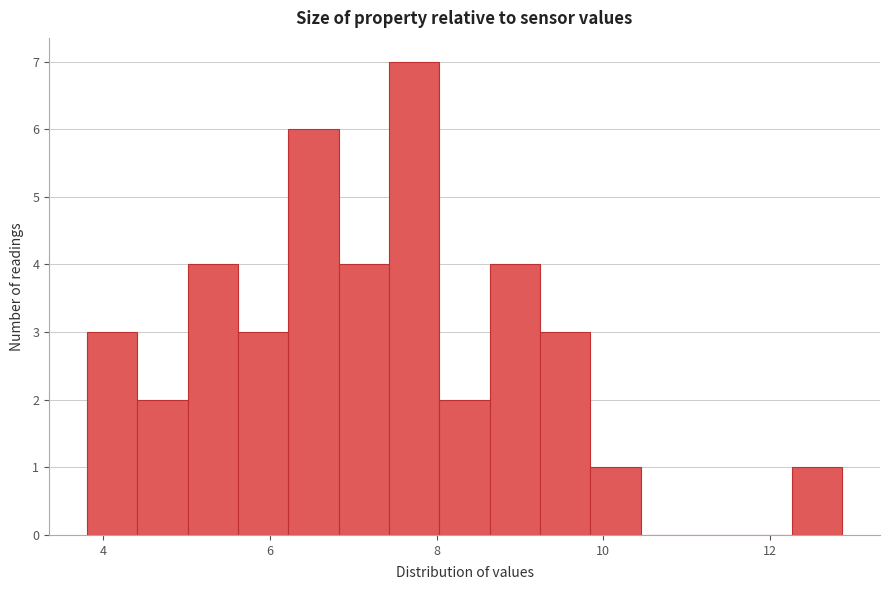

Read against the x-axis, roughly where is the centre of the tallest bar?

7.8